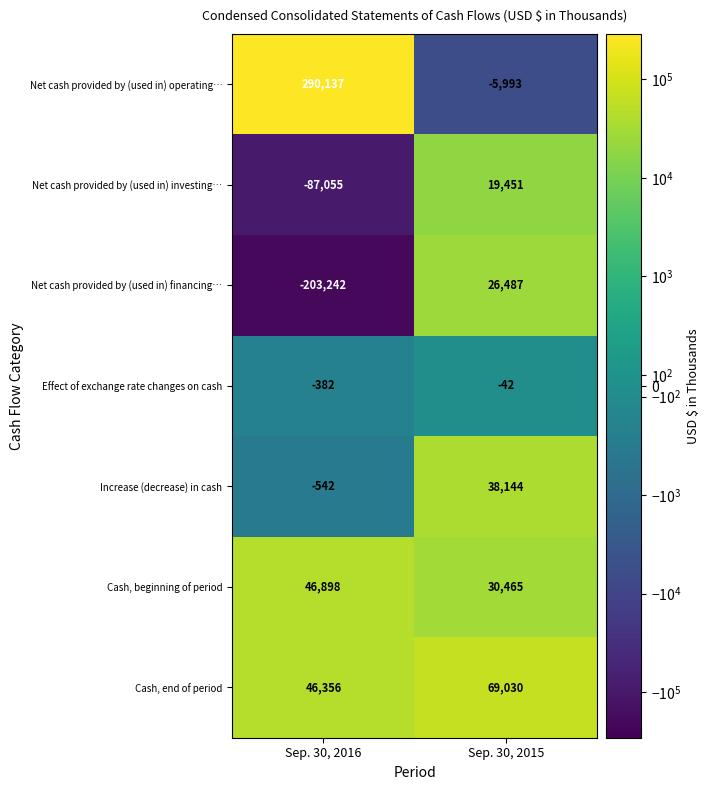

Rank the categories by Increase (decrease) in cash value from lowest to highest.

Sep. 30, 2016, Sep. 30, 2015